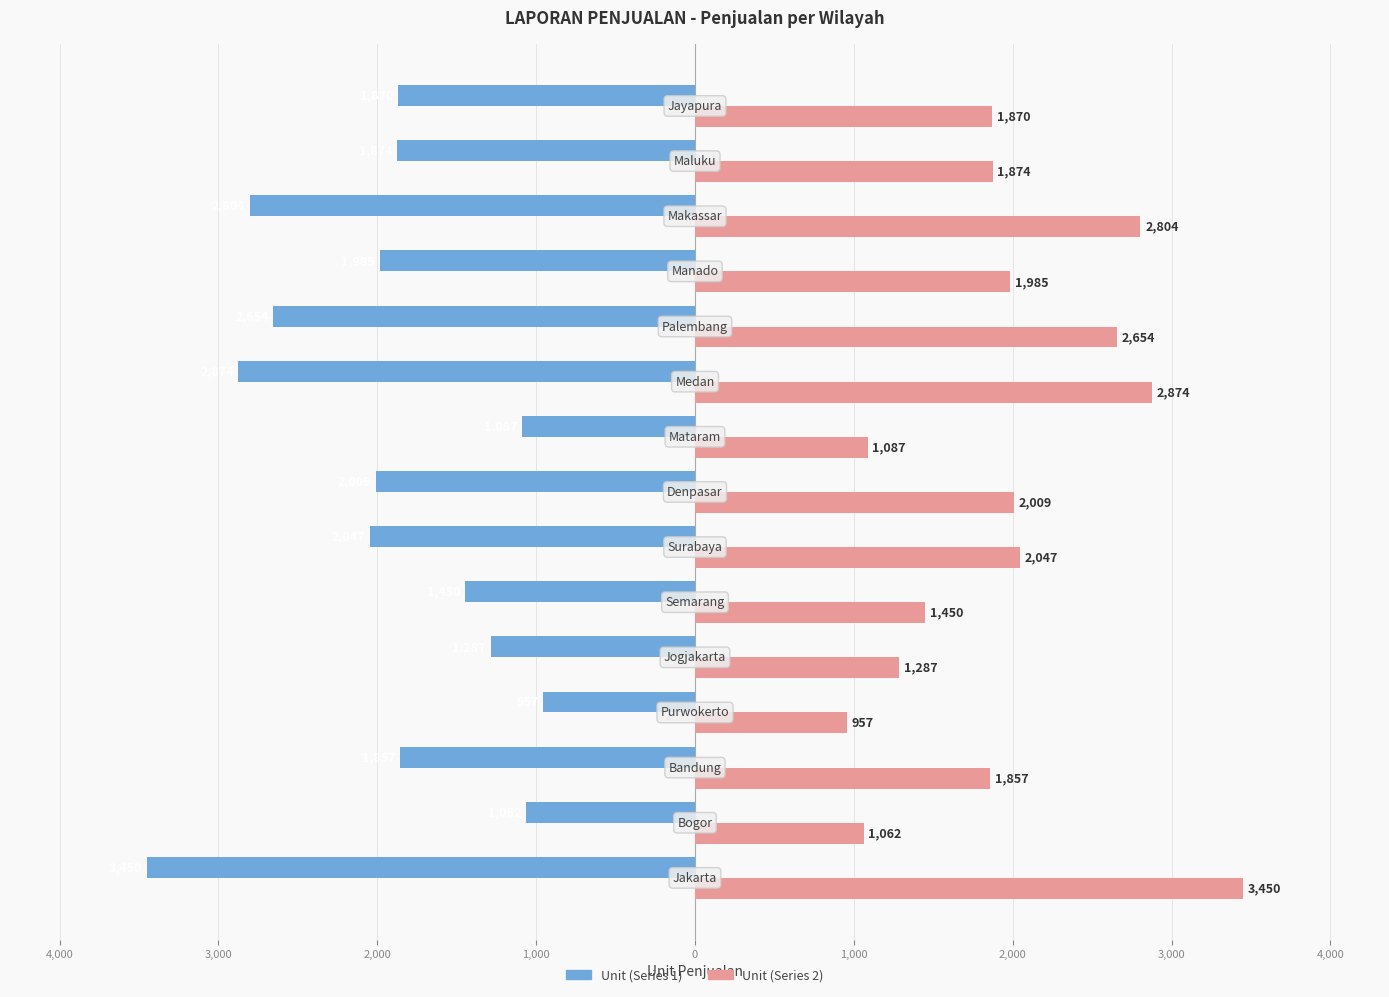

Reading left to right, transcribe all the data shown in this chart.

Unit (Series 1): -3450	-1062	-1857	-957	-1287	-1450	-2047	-2009	-1087	-2874	-2654	-1985	-2804	-1874	-1870
Unit (Series 2): 3450	1062	1857	957	1287	1450	2047	2009	1087	2874	2654	1985	2804	1874	1870